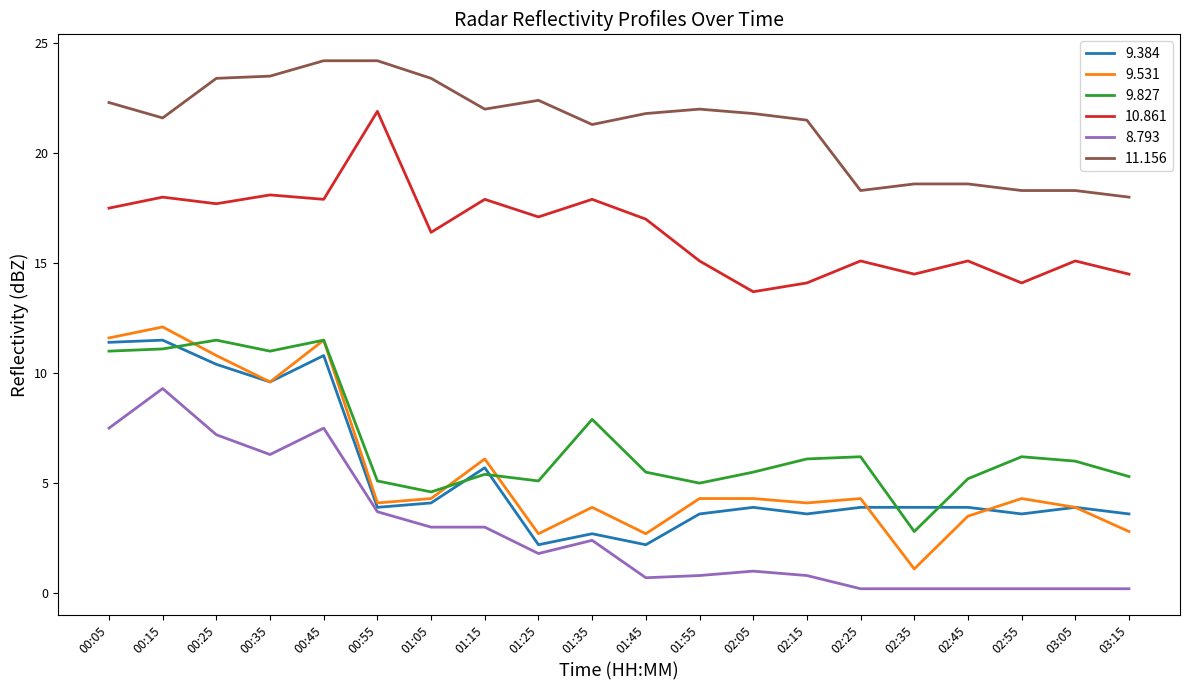

At how many categories does at least one series exceed 11?

20